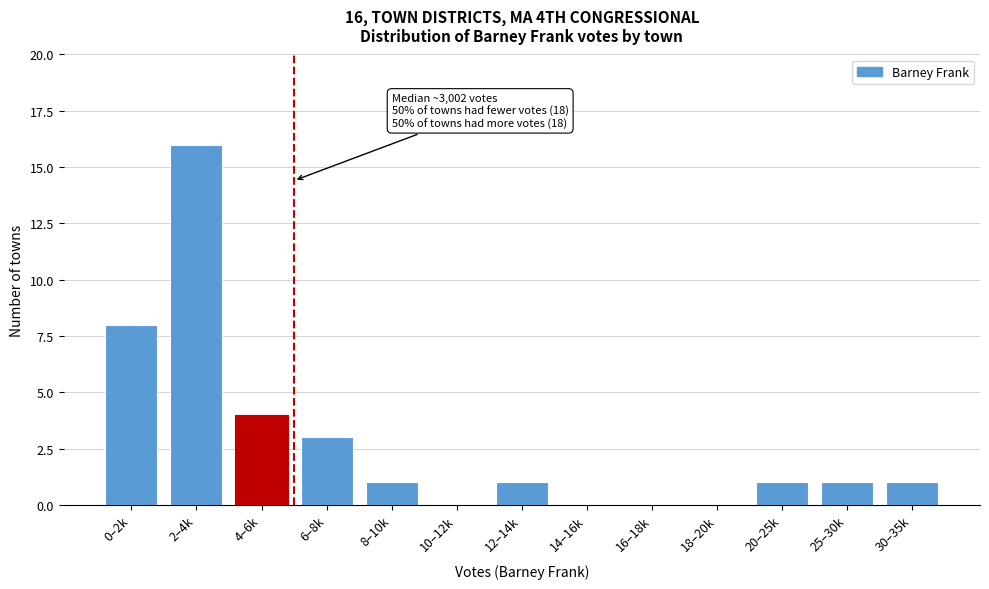

Reading right to left, extract all data points from this chart.

30–35k=1	25–30k=1	20–25k=1	18–20k=0	16–18k=0	14–16k=0	12–14k=1	10–12k=0	8–10k=1	6–8k=3	4–6k=4	2–4k=16	0–2k=8